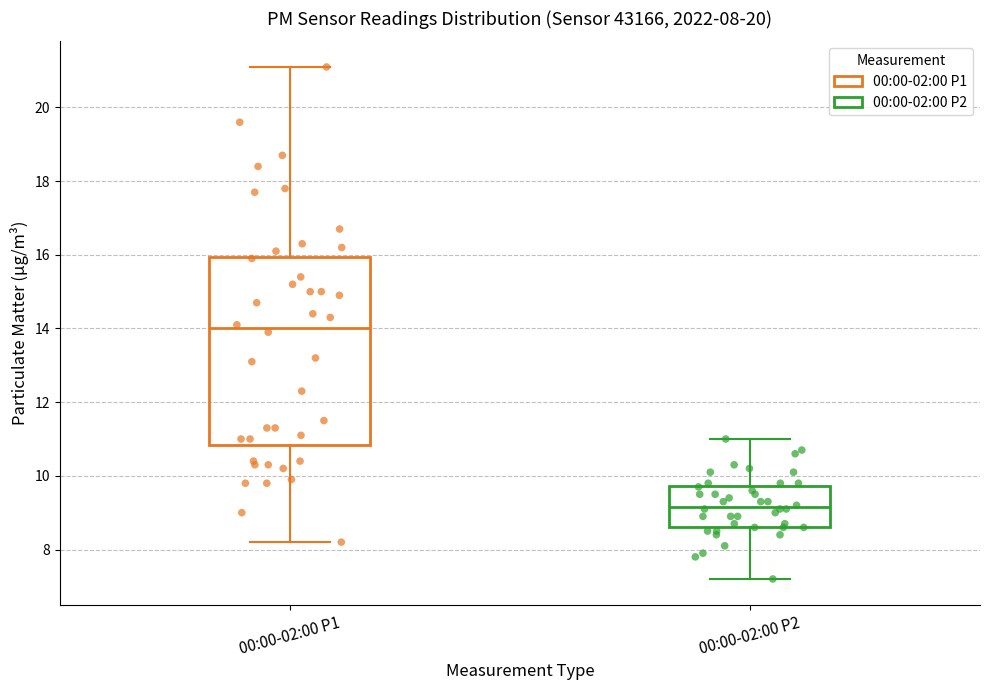

Which box has the lowest median line?

00:00-02:00 P2